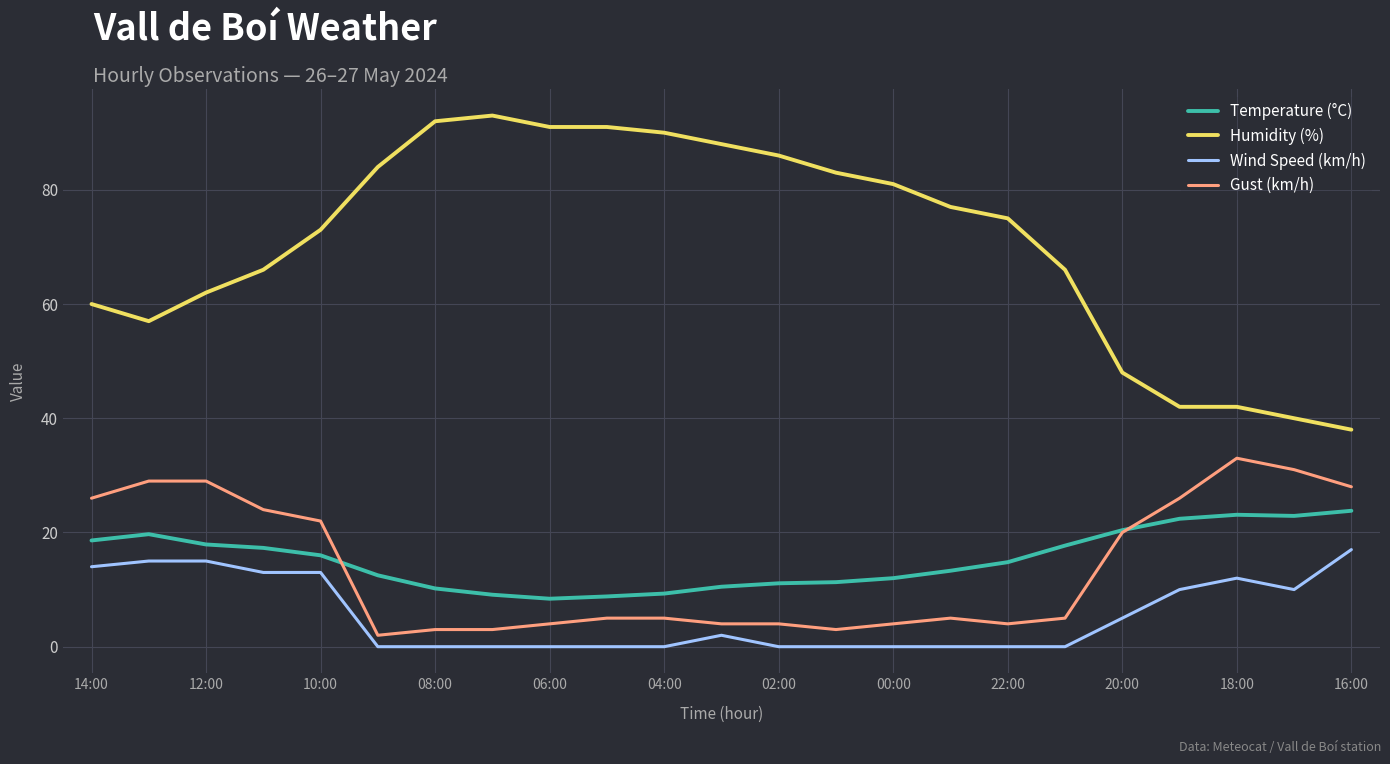

What is the highest value of the Wind Speed (km/h) series?

17.0